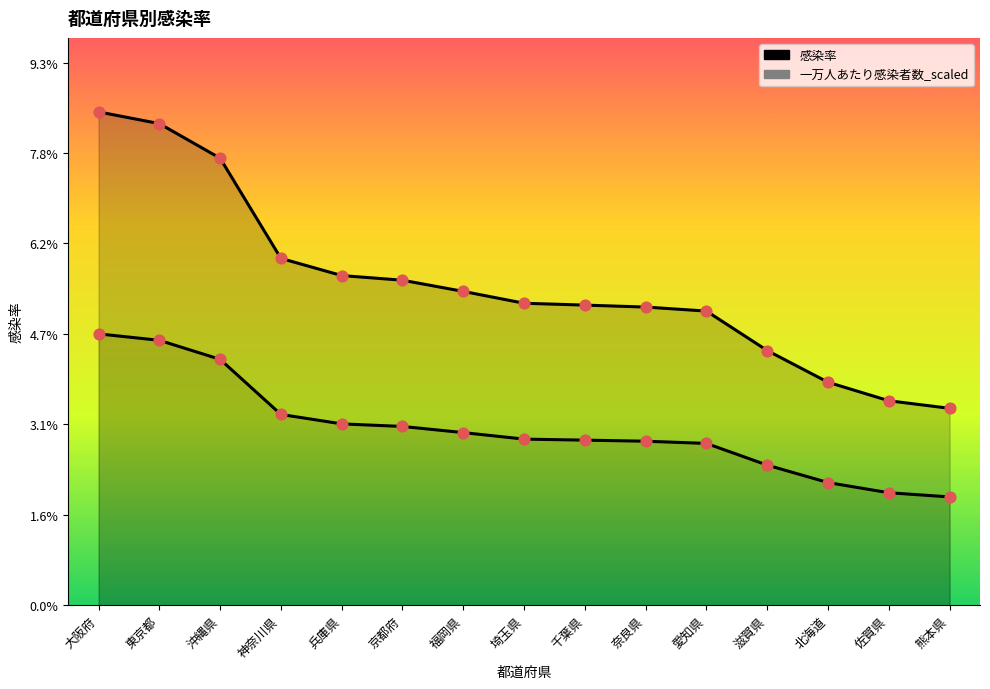

Which series reaches the maximum Y coordinate?

感染率